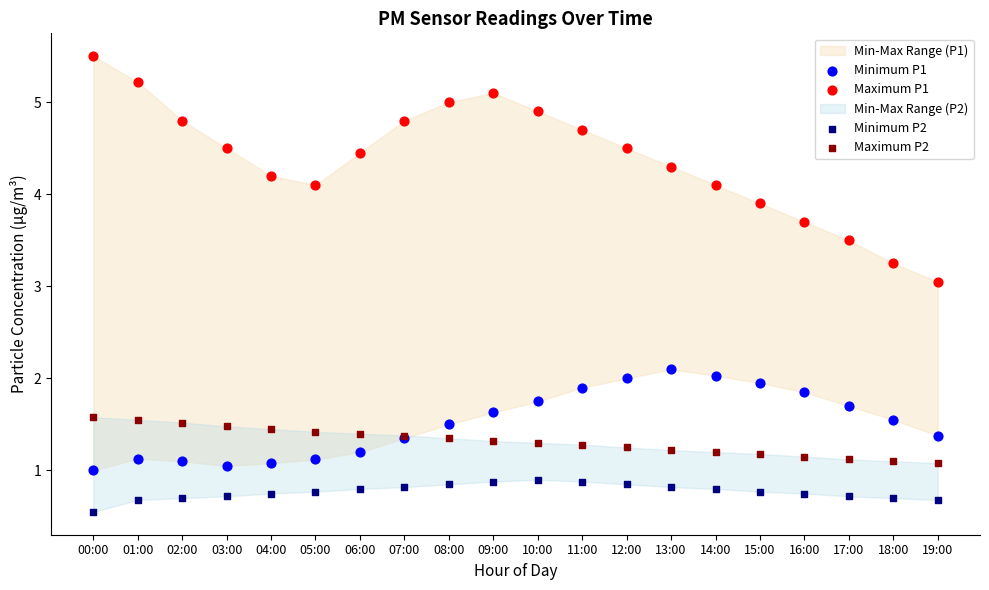

Which series contains the lowest Y value?

Minimum P2